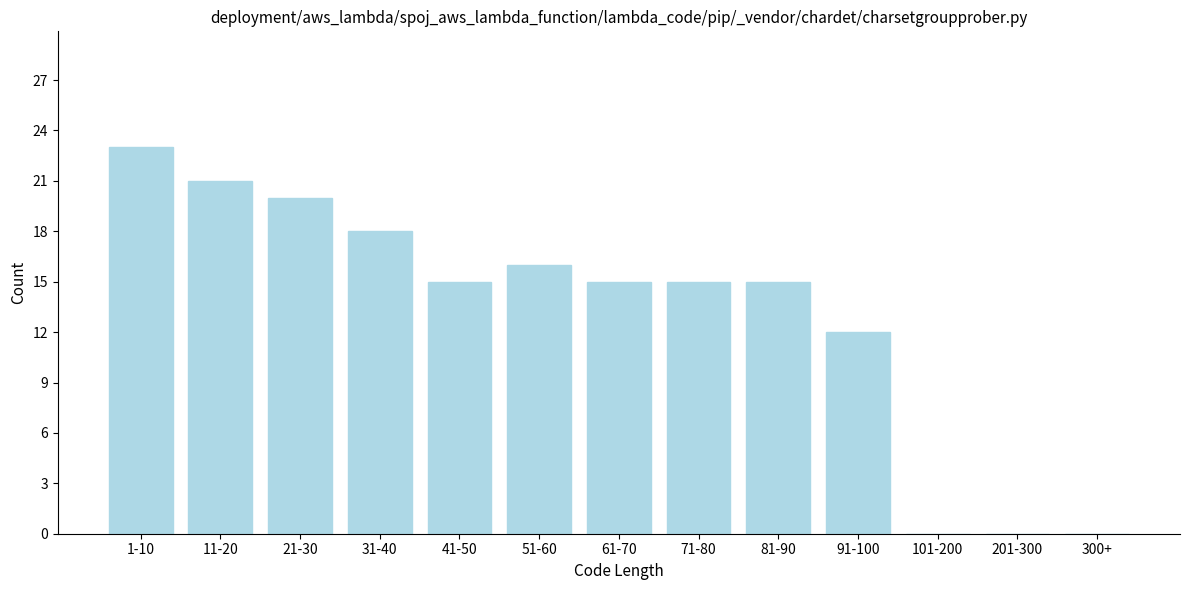

Reading left to right, list all the values displayed in this chart.

1-10=23	11-20=21	21-30=20	31-40=18	41-50=15	51-60=16	61-70=15	71-80=15	81-90=15	91-100=12	101-200=0	201-300=0	300+=0